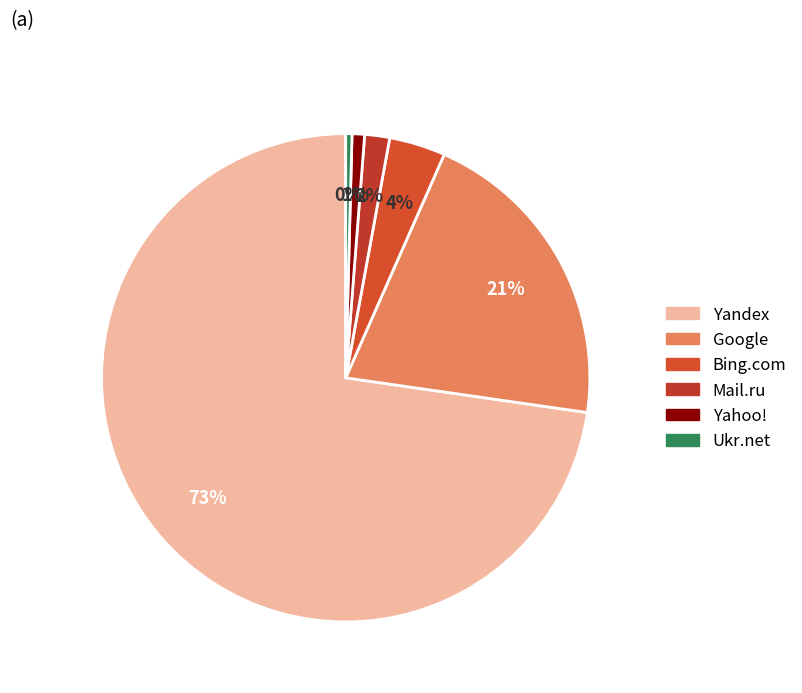

Which category has the biggest portion of the pie?

Yandex